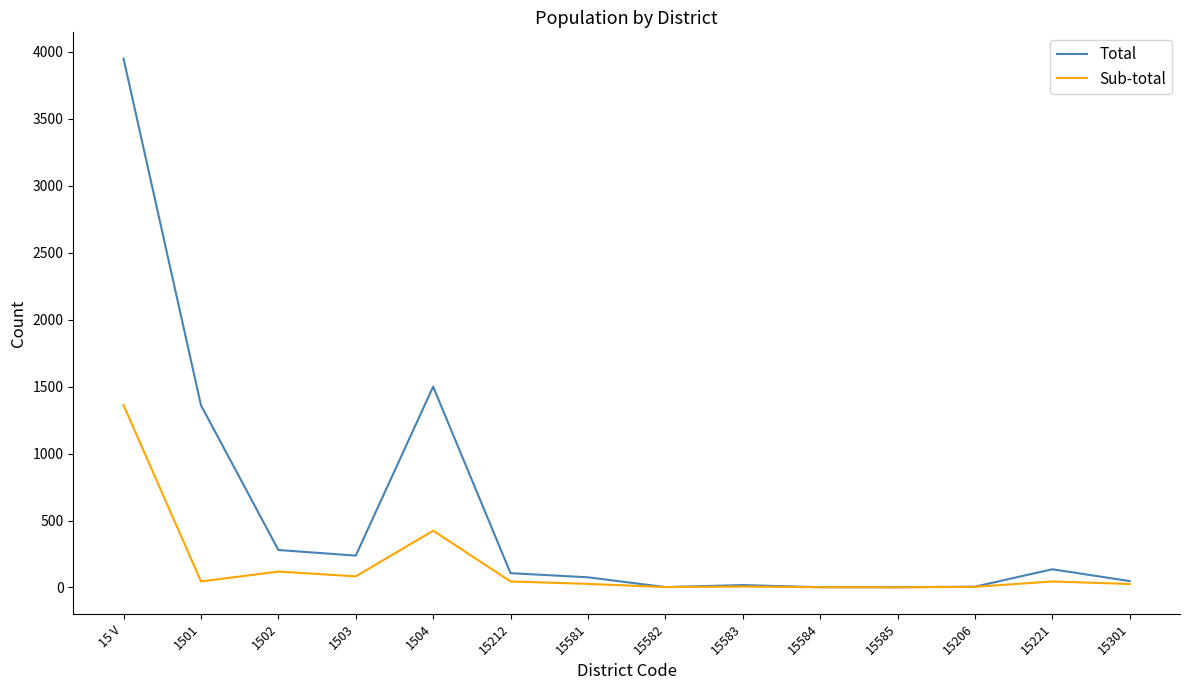

At which category does Sub-total reach its first local peak?

1502